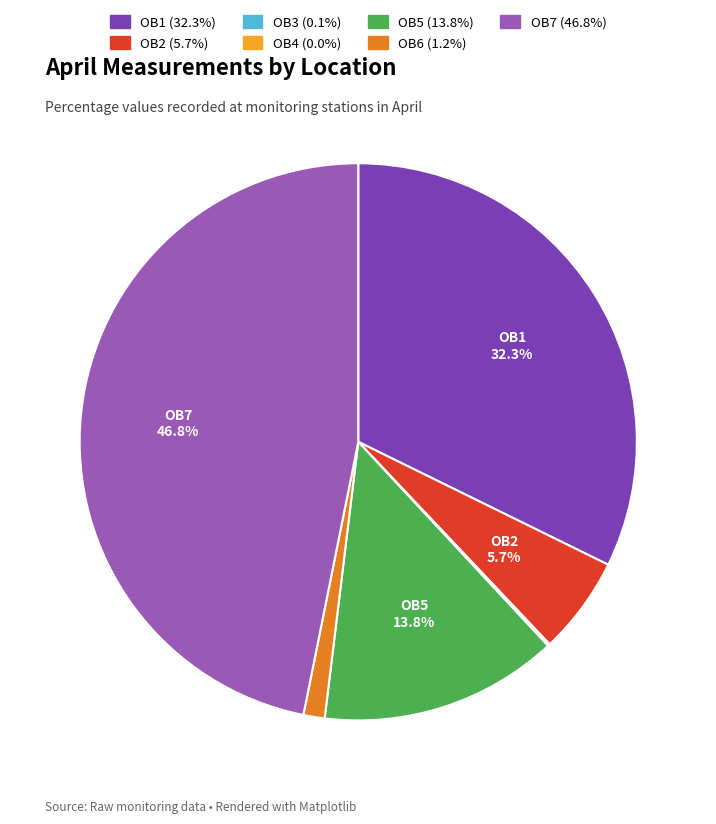

Does OB6 represent more than half of the total?

No